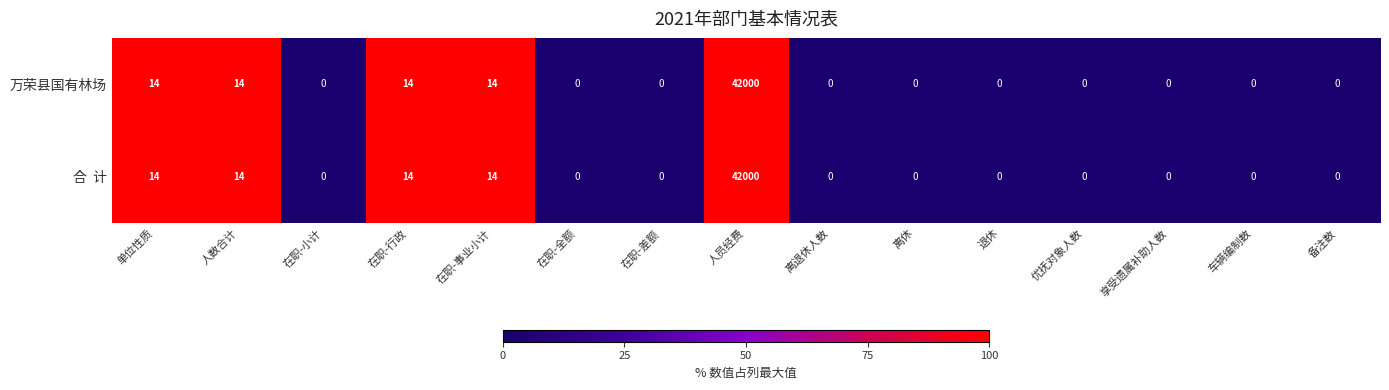

What is the total value across all series at 单位性质?

28